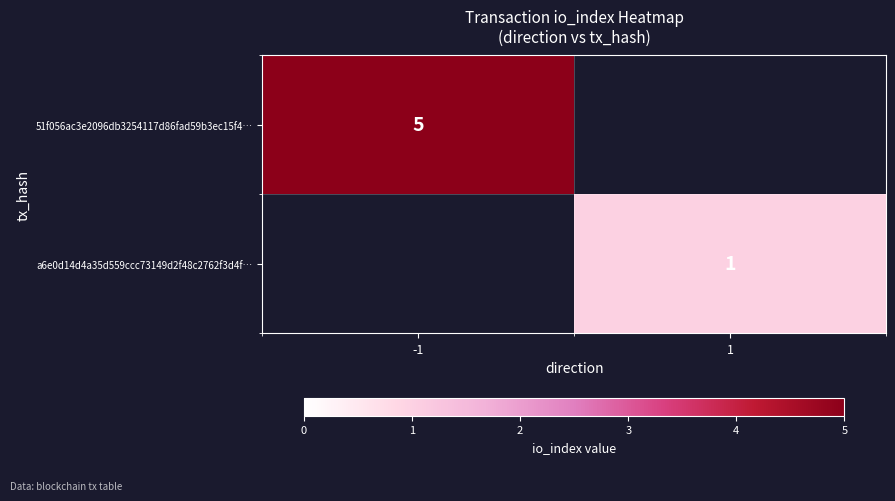

The value of a6e0d14d4a35d559ccc73149d2f48c2762f3d4f… at 1 is 1. True or false?

True